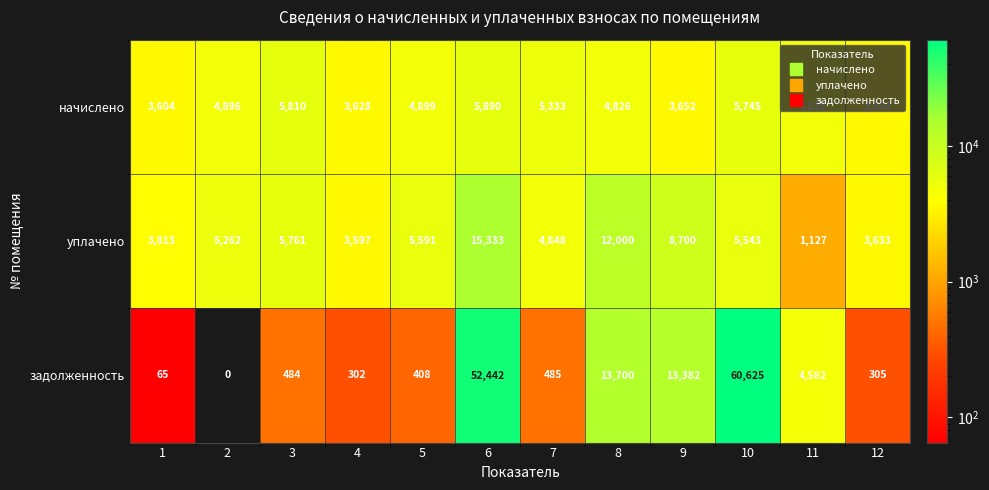

Which series has the largest total across all categories?

задолженность